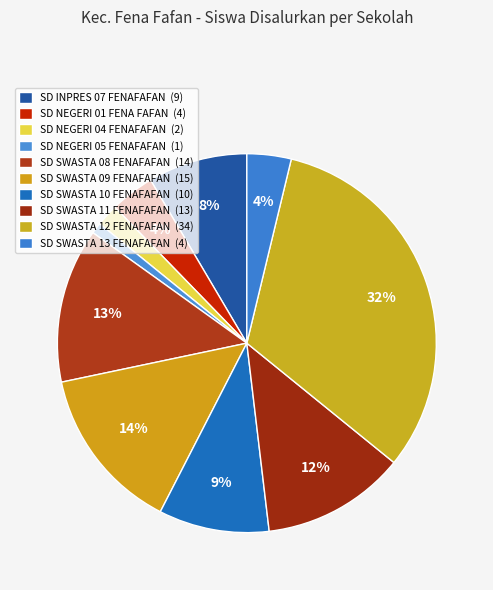

Is it true that SD SWASTA 08 FENAFAFAN is 23% of the pie?

False